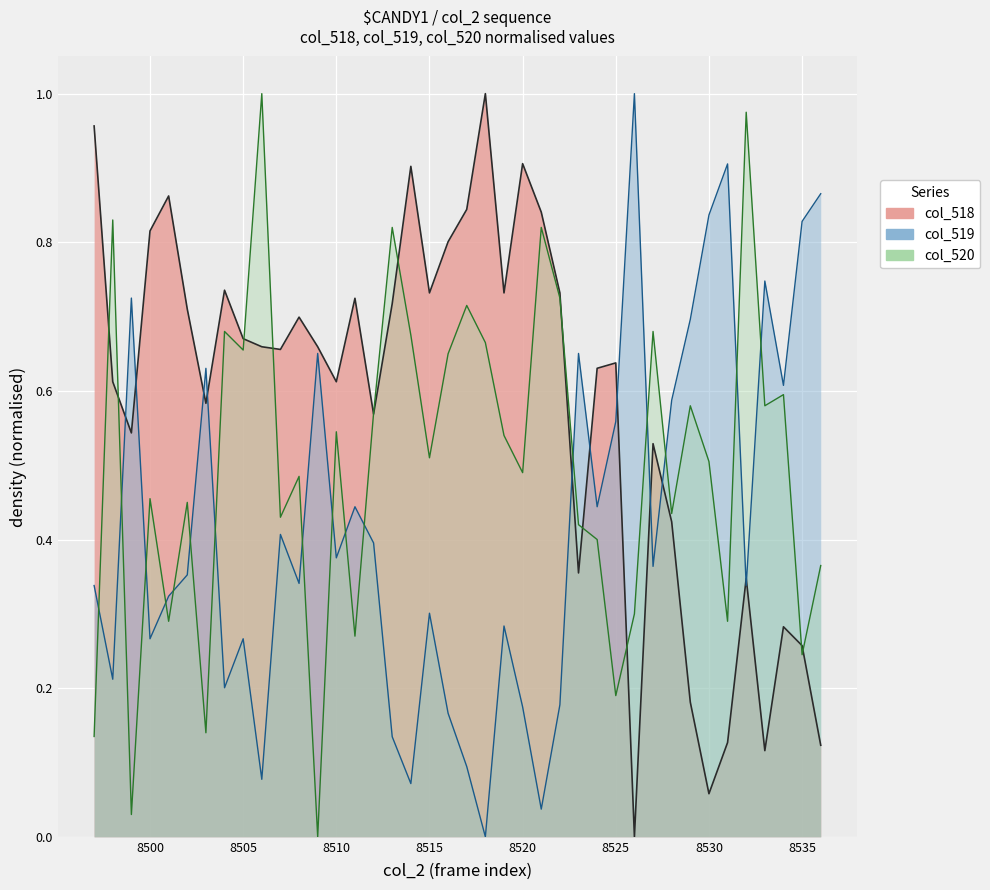

How many times do col_518 and col_519 cross each other?

11